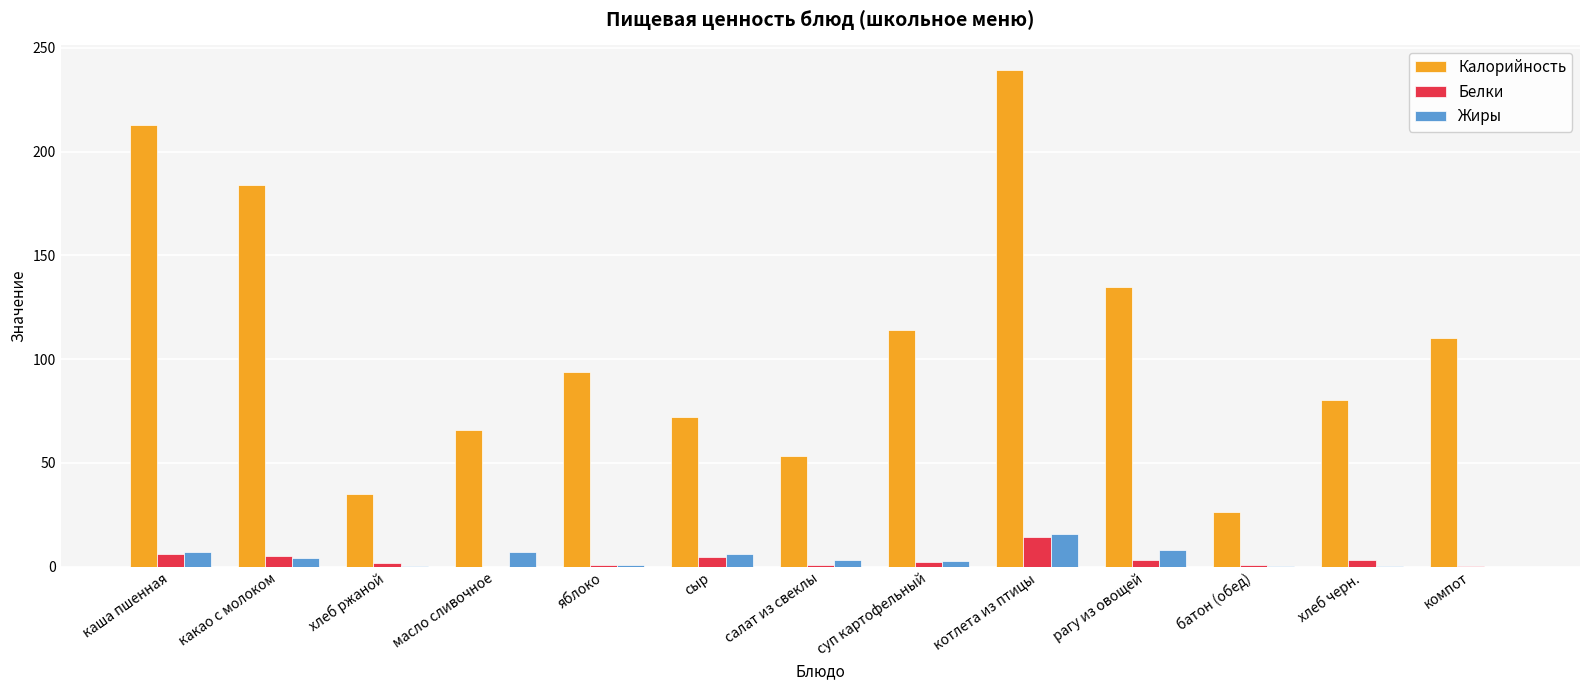

Which category has the highest value in the Калорийность series?

котлета из птицы